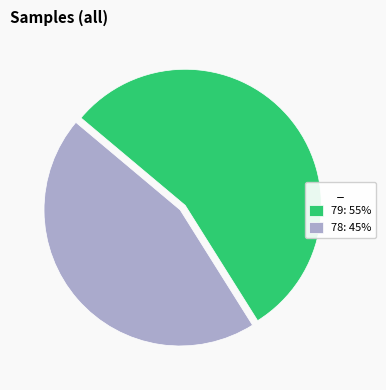

Combined, do 79: 55% and 78: 45% account for over 50%?

Yes